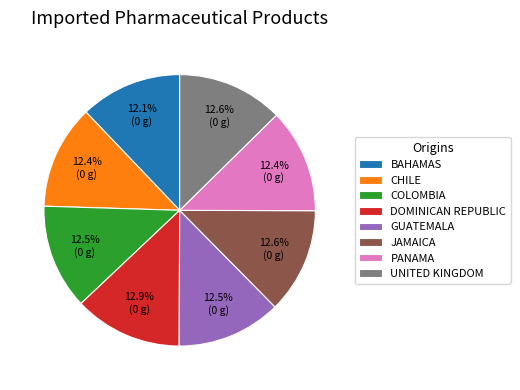

Is there a majority slice in this chart?

No